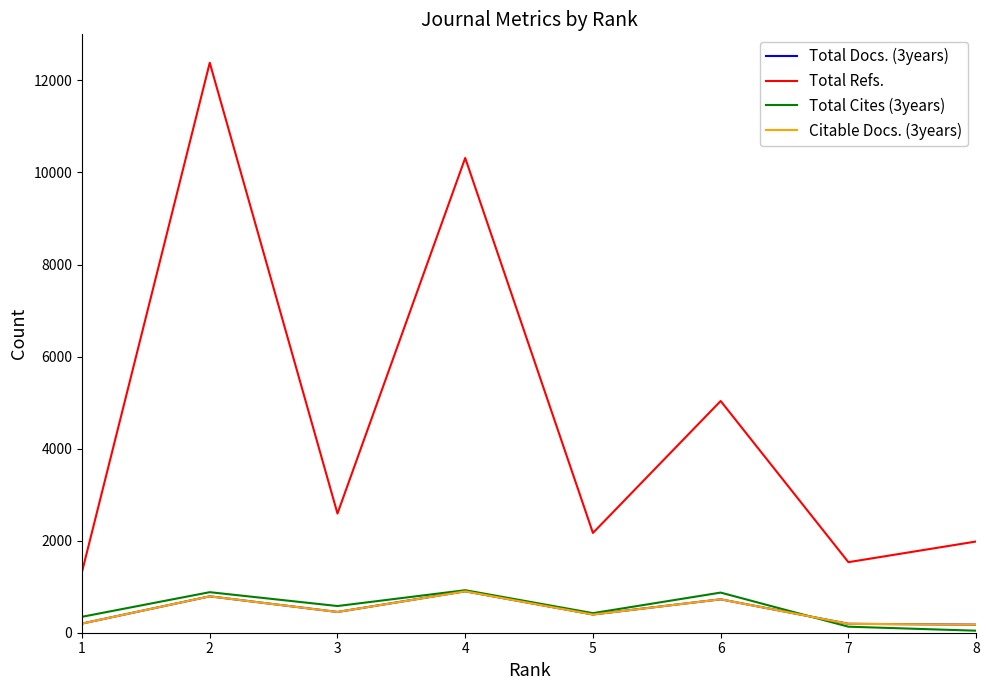

Is the value of Total Refs. at 4 greater than the value of Total Cites (3years) at 8?

Yes